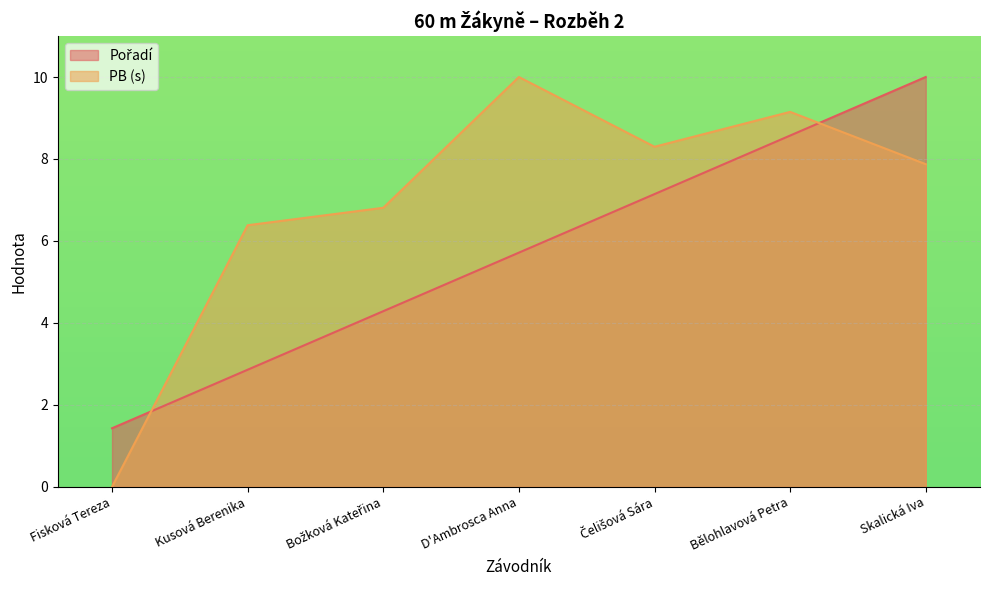

Reading left to right, transcribe all the data shown in this chart.

Pořadí: 1.4	2.9	4.3	5.7	7.1	8.6	10.0
PB (s): 0.0	6.4	6.8	10.0	8.3	9.1	7.9